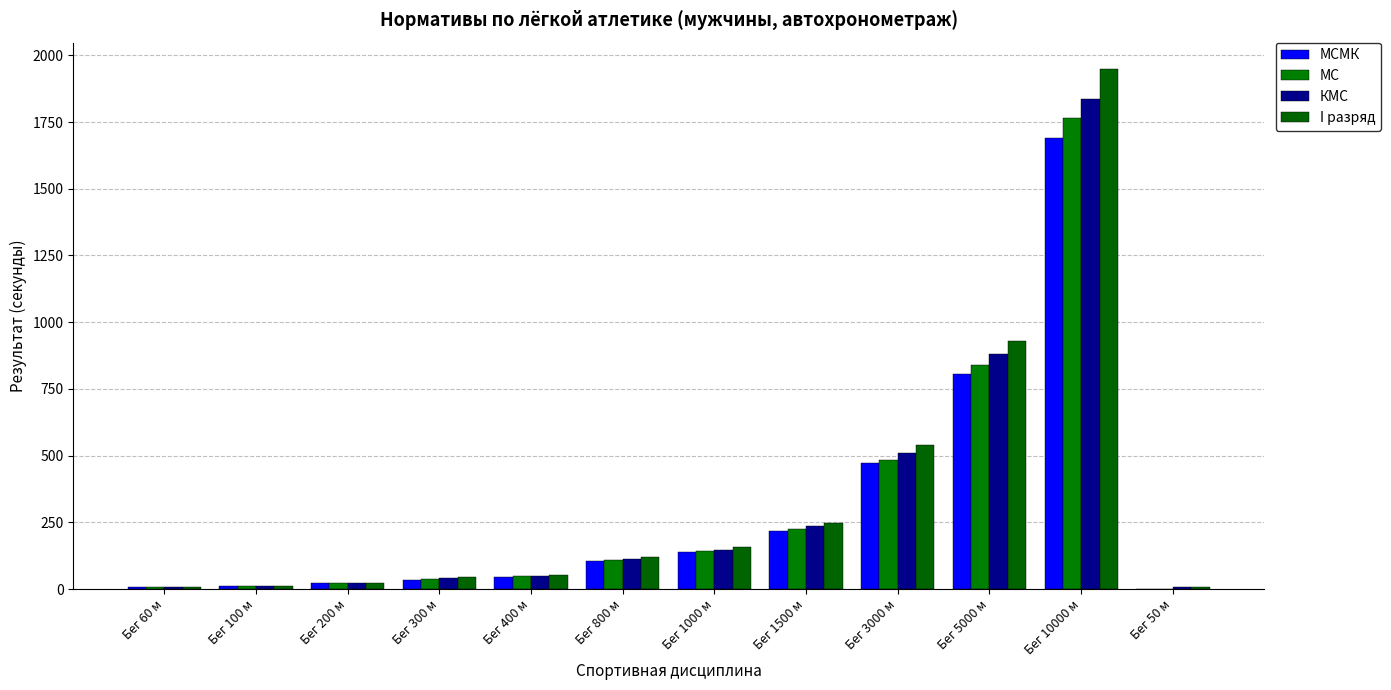

How many data points in МС are above 109?

6